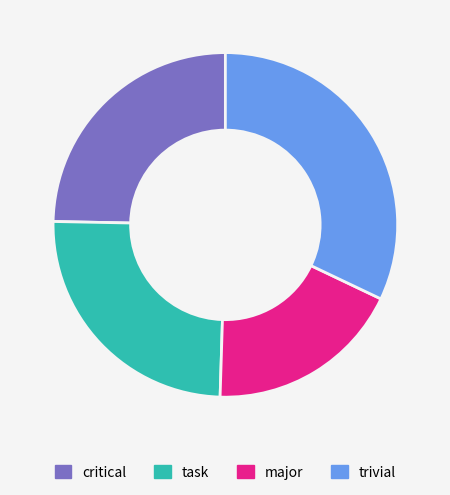

Between trivial and task, which is larger?

trivial